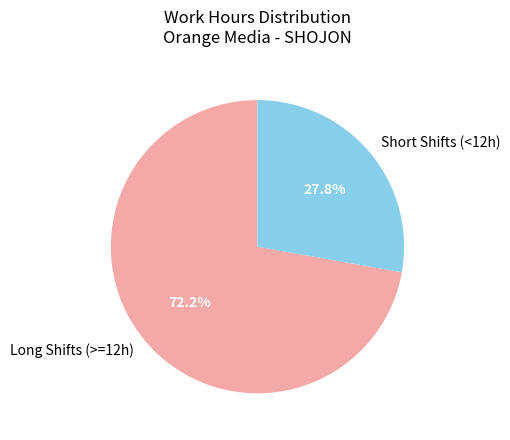

Rank the categories by value from lowest to highest.

Short Shifts (<12h), Long Shifts (>=12h)